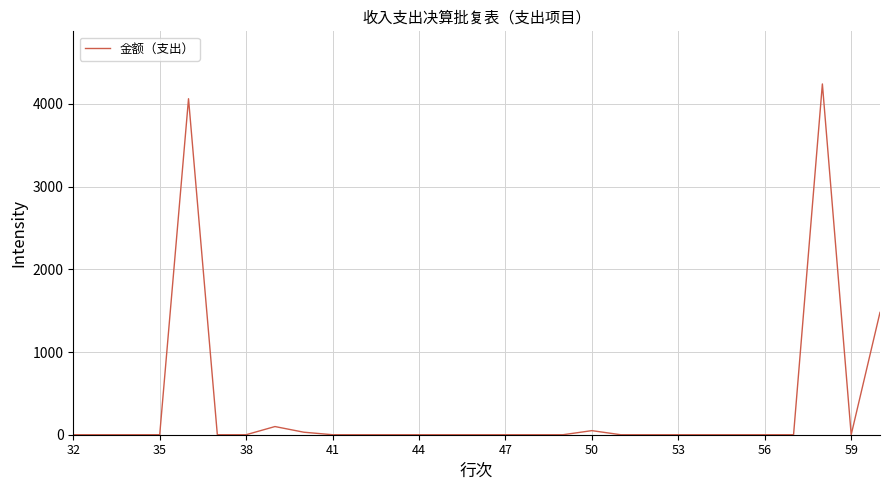

What is the greatest value displayed?

4240.9